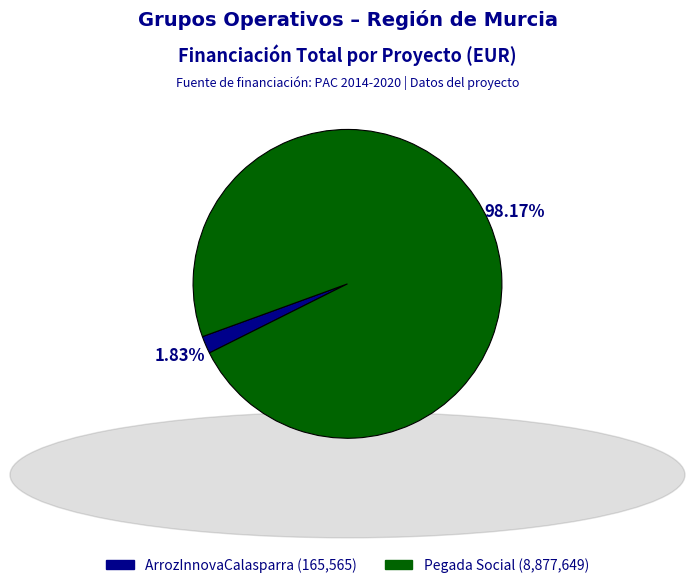

Does any single category account for the majority?

Yes